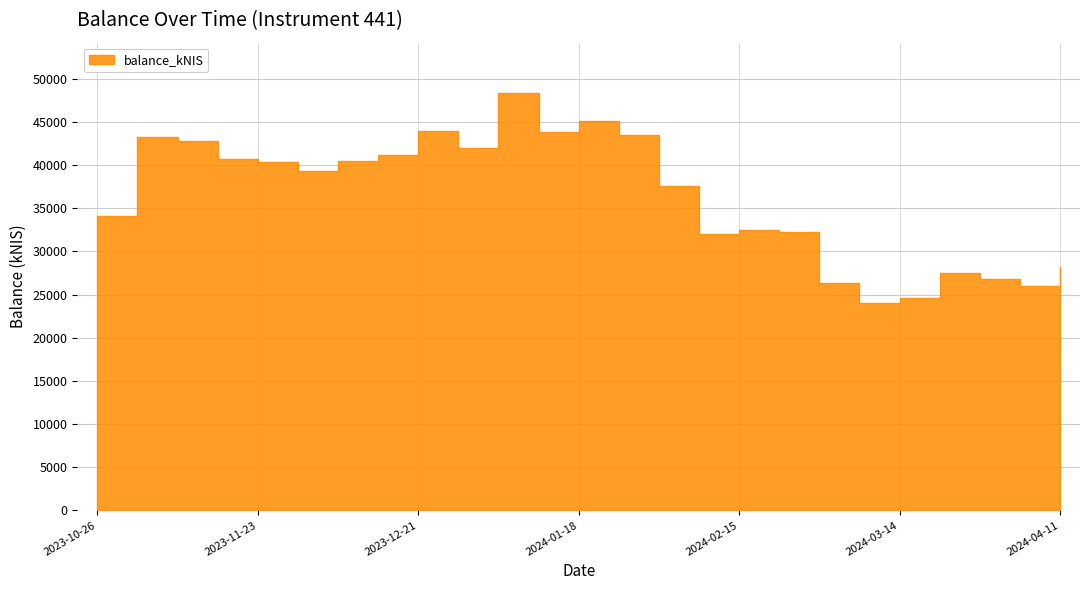

How many categories are shown in the chart?

25